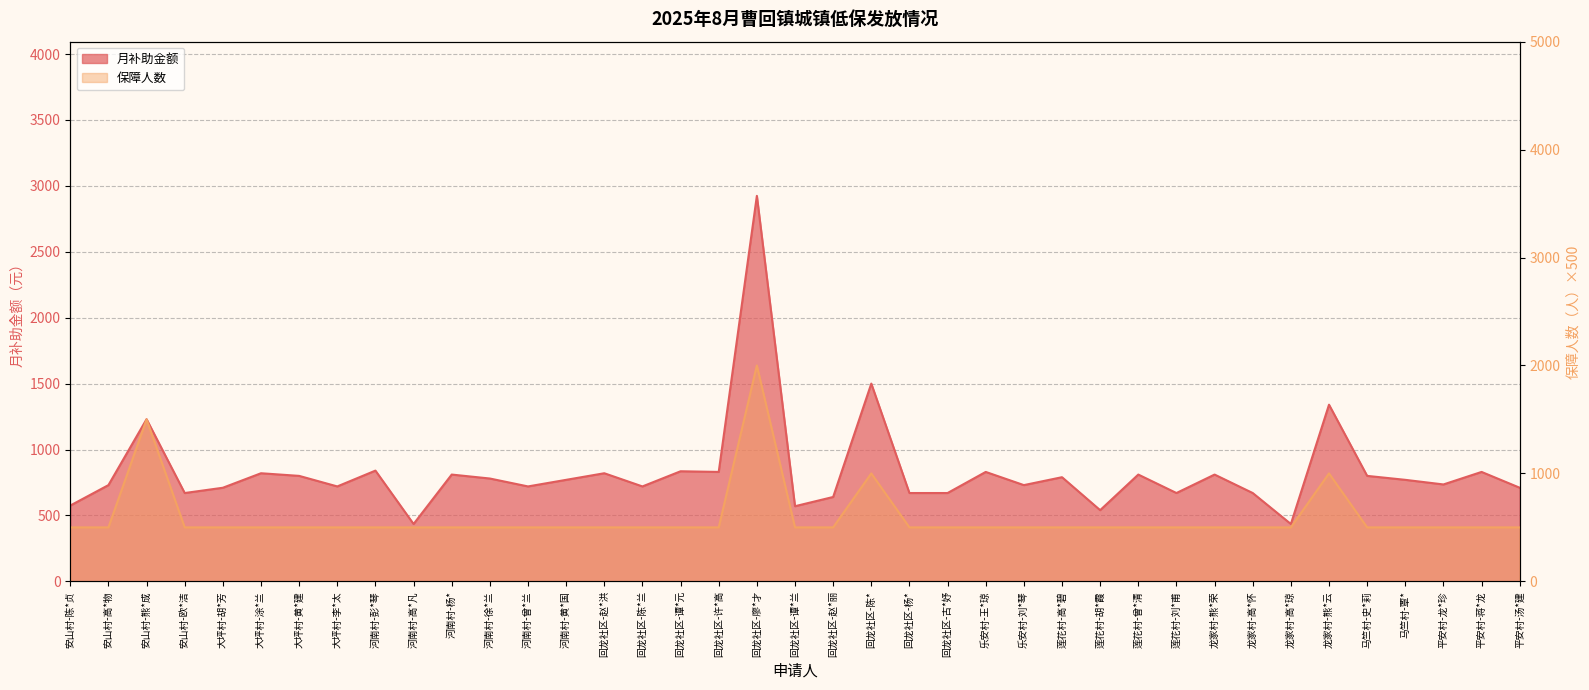

Where does the 月补助金额 series first go above 770?

安山村-熊*成